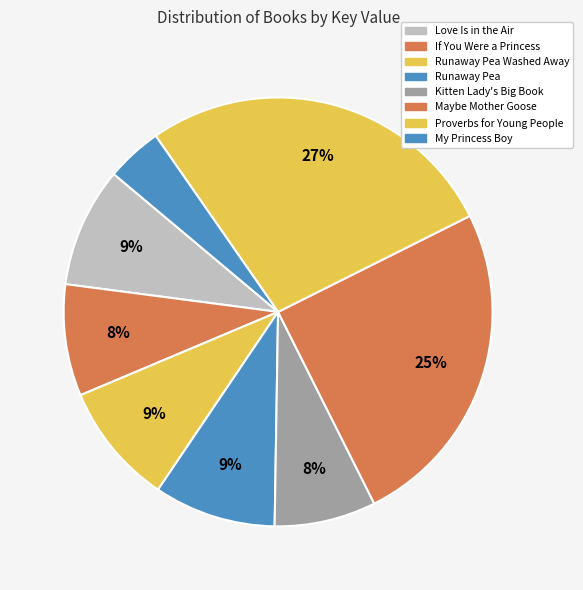

To the nearest percent, what is the average slice percentage?

12%